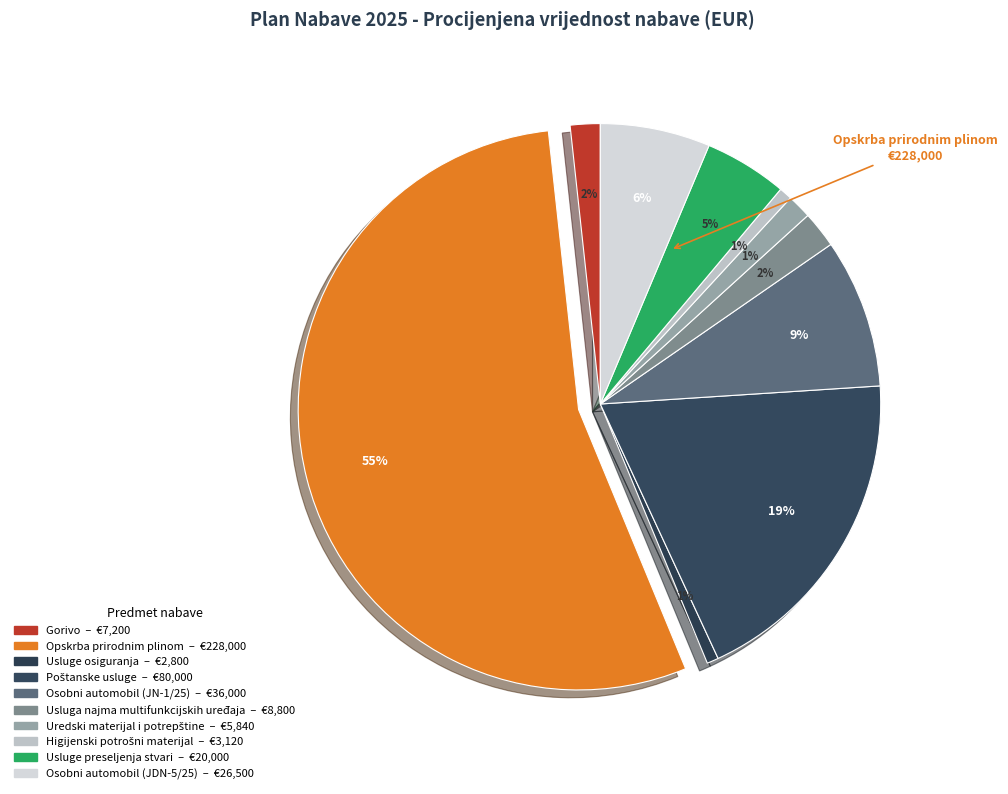

Which category has the smallest portion of the pie?

Usluge osiguranja